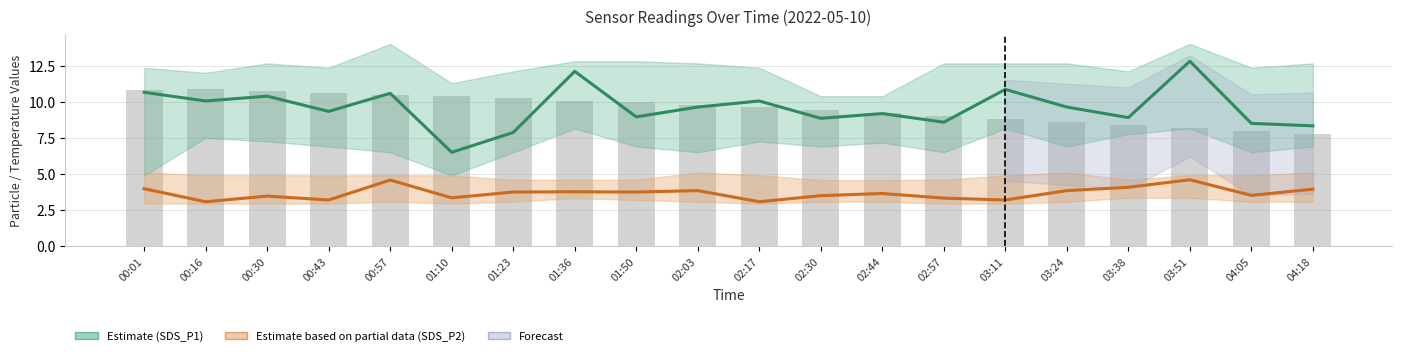

What is the label of the 4th bar from the left?

00:43